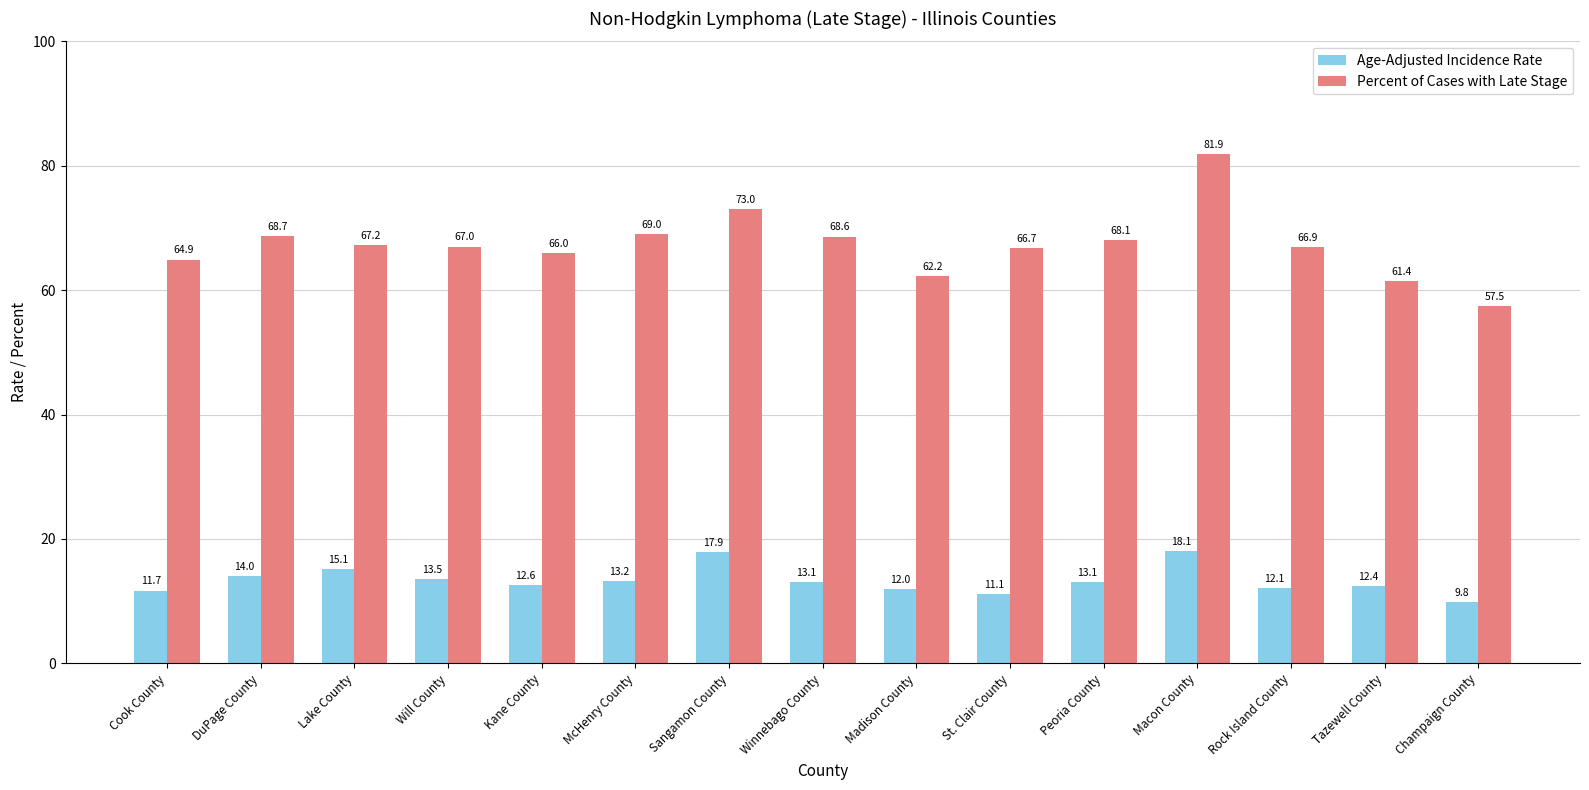

Are the bars horizontal?

No